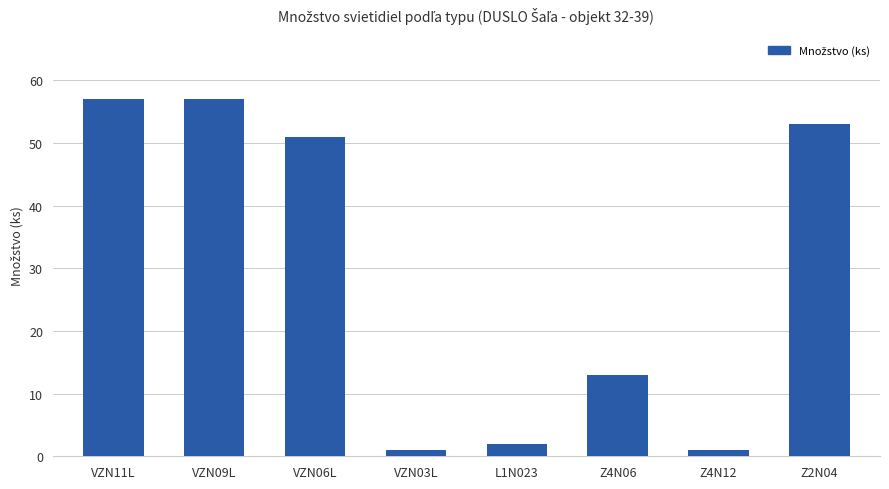

True or false: the data shows 13 at Z4N06.

True